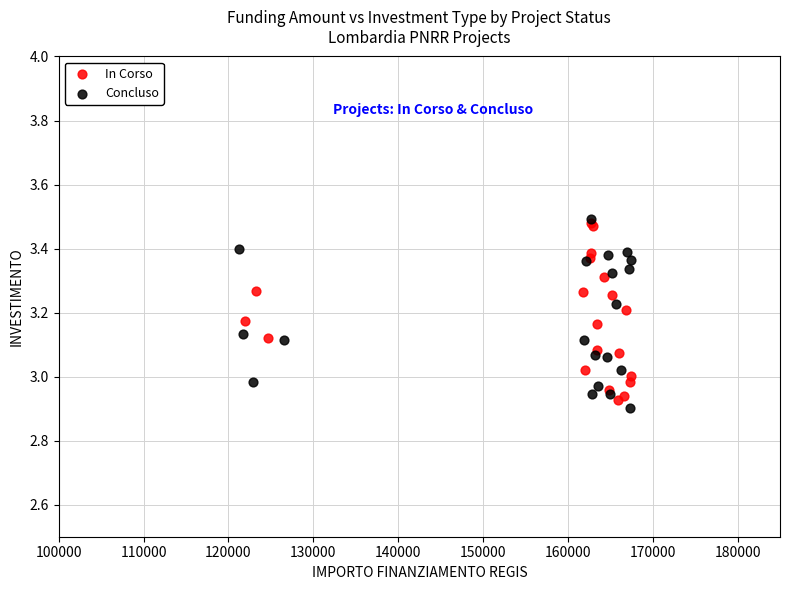

Which series has the largest Y range (max minus min)?

Concluso